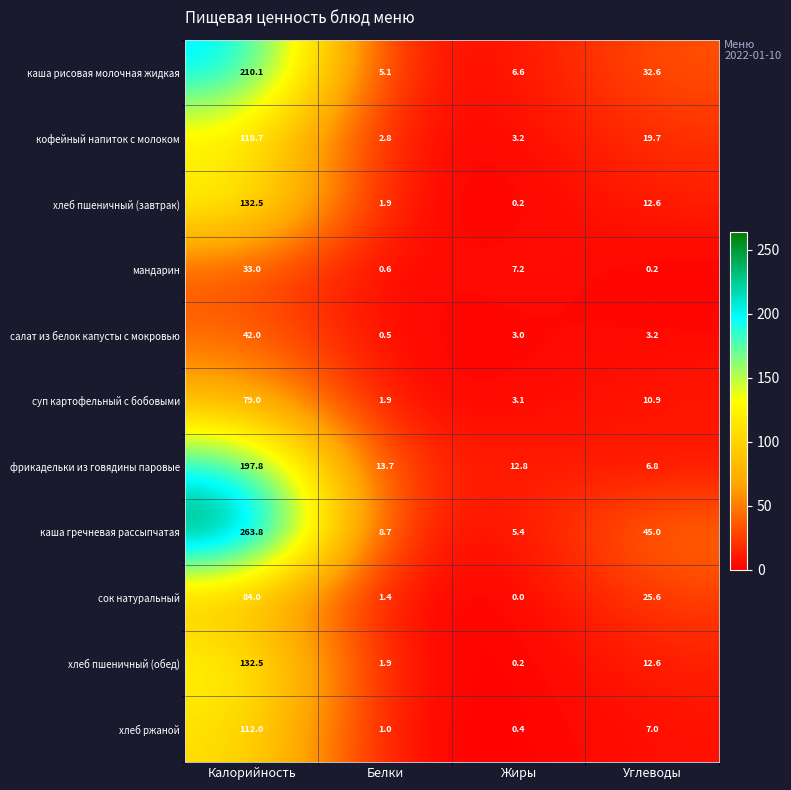

Rank the categories by сок натуральный value from highest to lowest.

Калорийность, Углеводы, Белки, Жиры